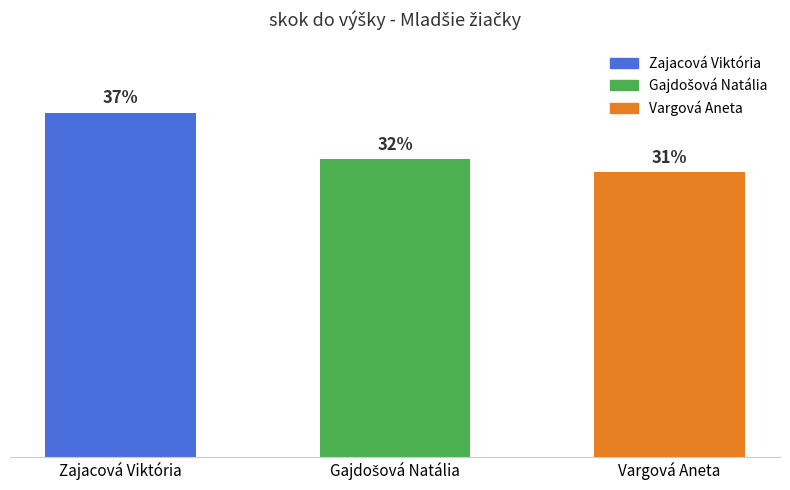

List the labels in order of value, largest first.

Zajacová Viktória, Gajdošová Natália, Vargová Aneta